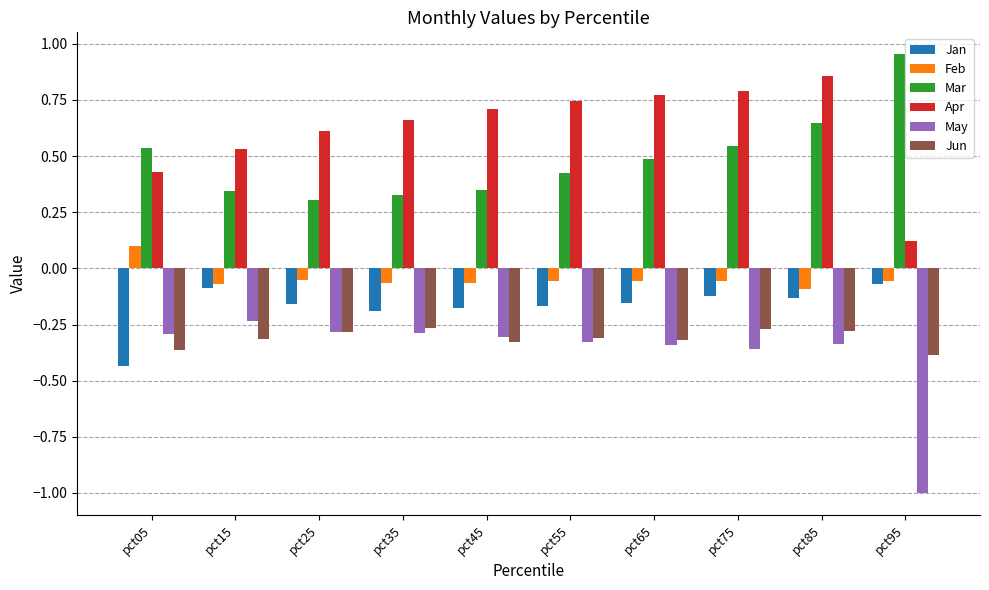

Which label corresponds to the largest value in the chart?

pct95